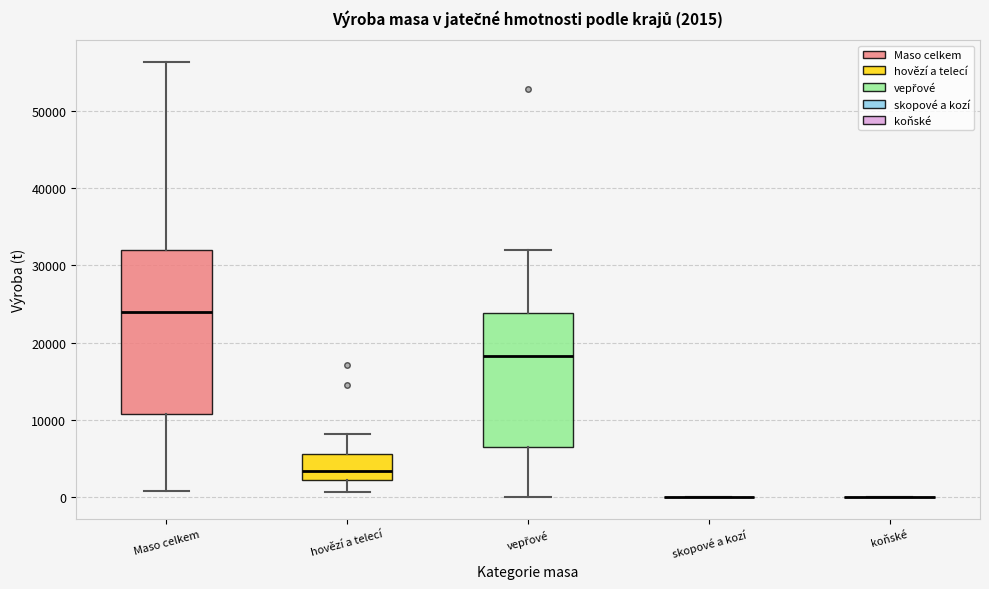

Comparing the boxes themselves (not the whiskers), which one is the tallest?

Maso celkem